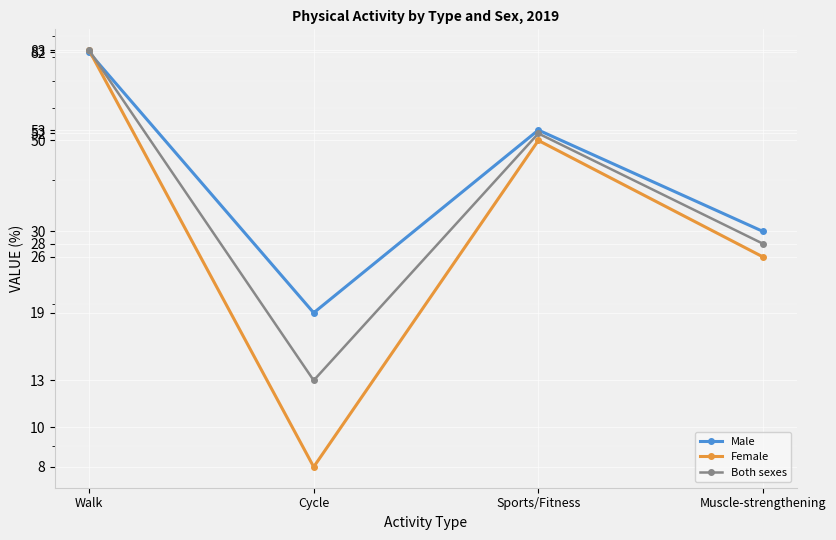

Is it true that Male equals 132 at Walk?

False